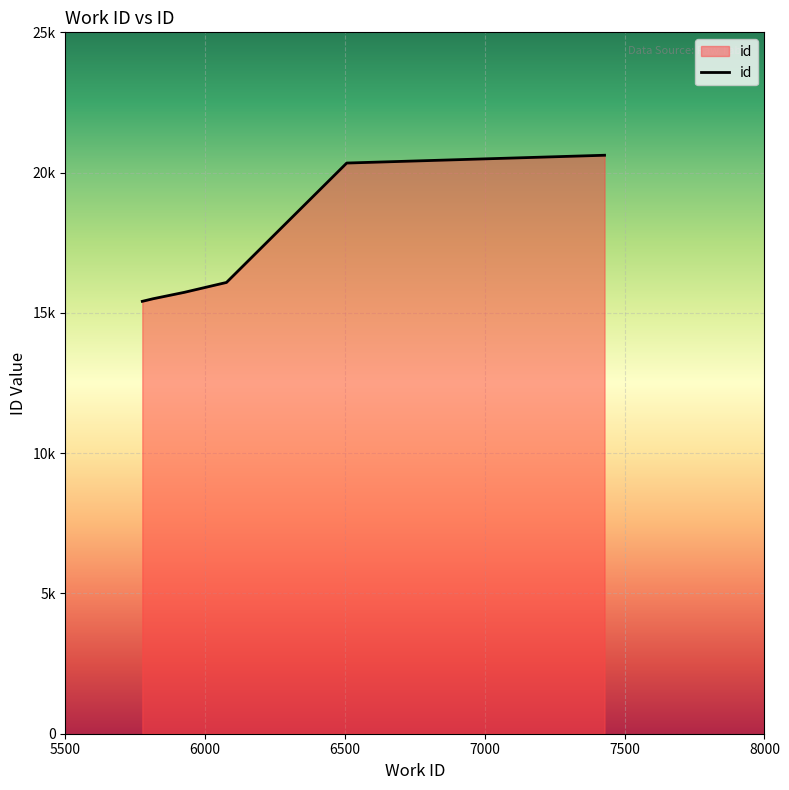

Which label corresponds to the largest value in the chart?

7428